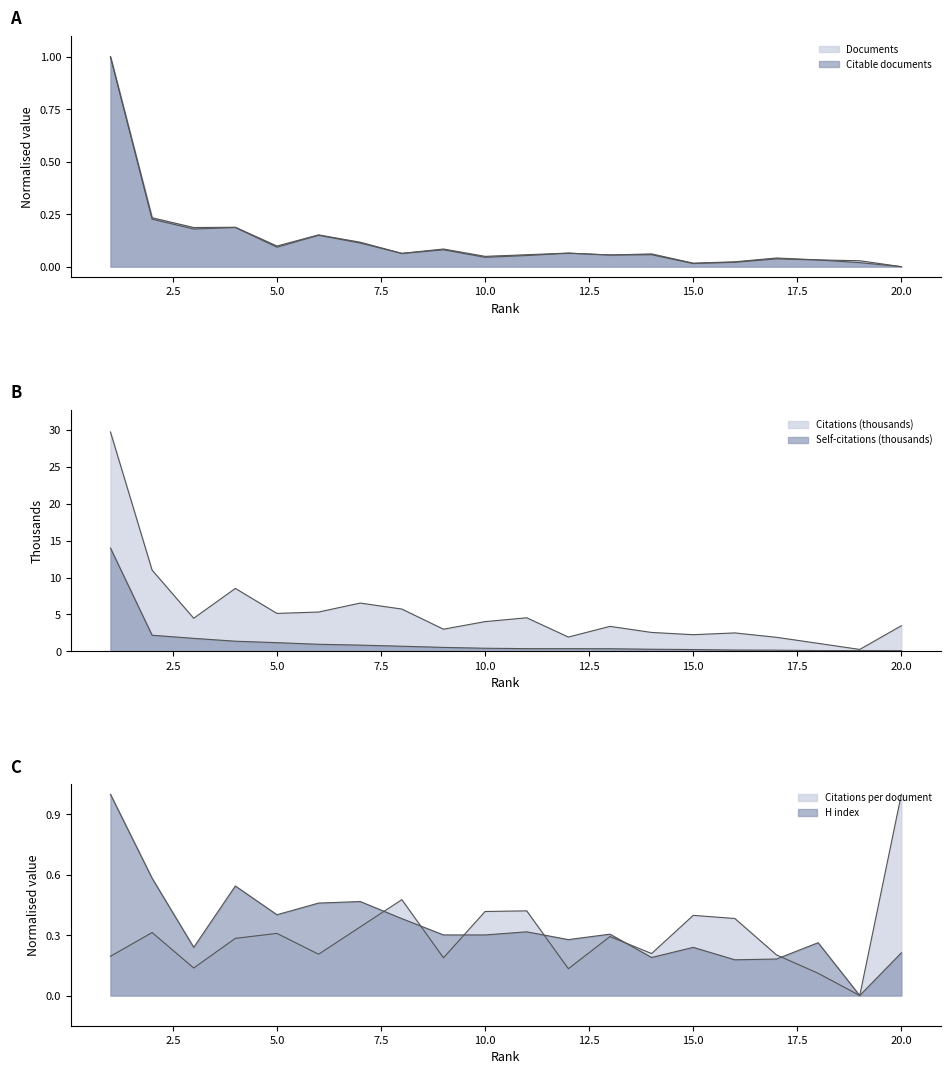

True or false: Self-citations has a value of 0.7 at 8.

True